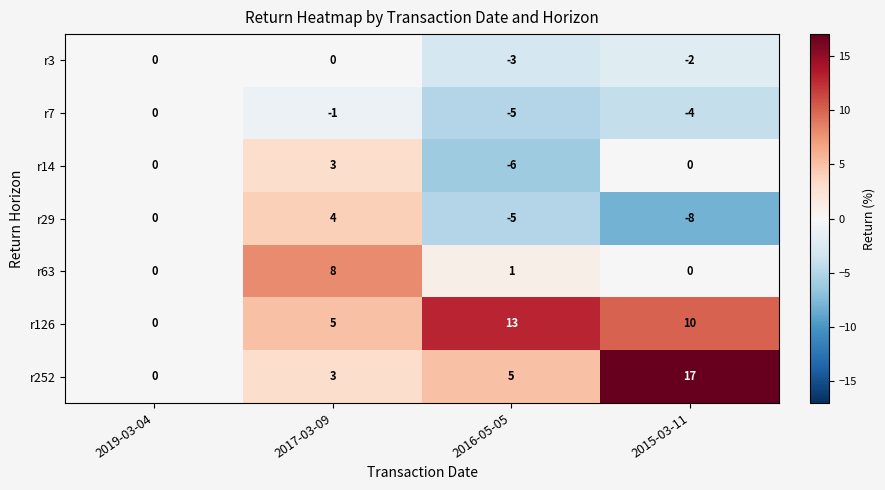

Is it true that r7 equals -3 at 2016-05-05?

False